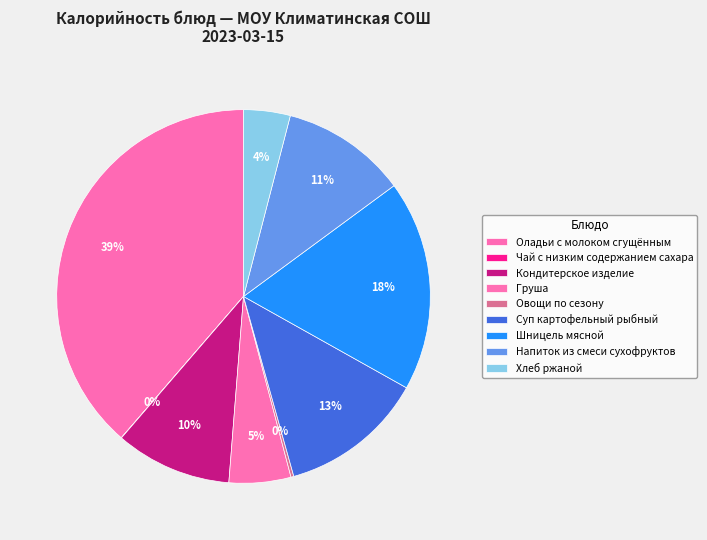

What percentage is the Напиток из смеси сухофруктов slice, to the nearest percent?

11%